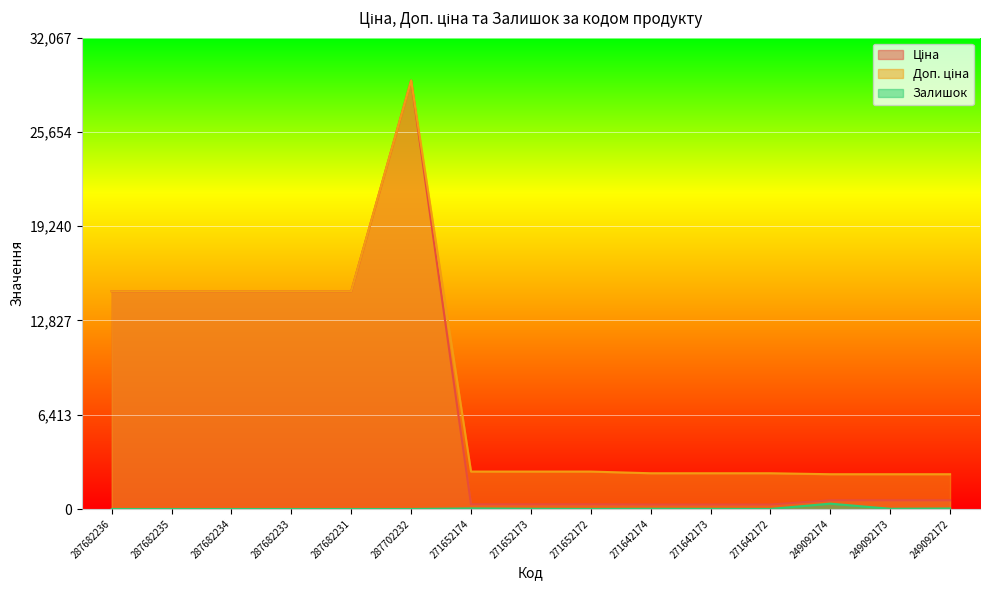

Reading left to right, what are all the values shown in this chart?

Ціна: 14817.6	14817.6	14817.6	14817.6	14817.6	29152.3	318.3	318.3	318.3	304.1	304.1	304.1	591.6	591.6	591.6
Доп. ціна: 14817.6	14817.6	14817.6	14817.6	14817.6	29152.3	2546.4	2546.4	2546.4	2432.8	2432.8	2432.8	2366.5	2366.5	2366.5
Залишок: 0.0	0.0	0.0	0.0	0.0	0.0	38.0	15.0	5.0	14.0	10.0	5.0	365.0	14.0	33.0